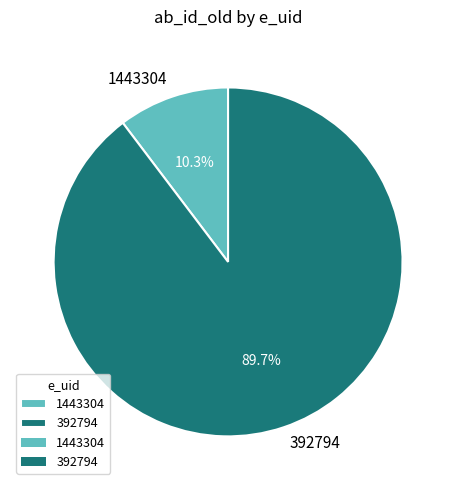

What is the smallest slice in the pie chart?

1443304